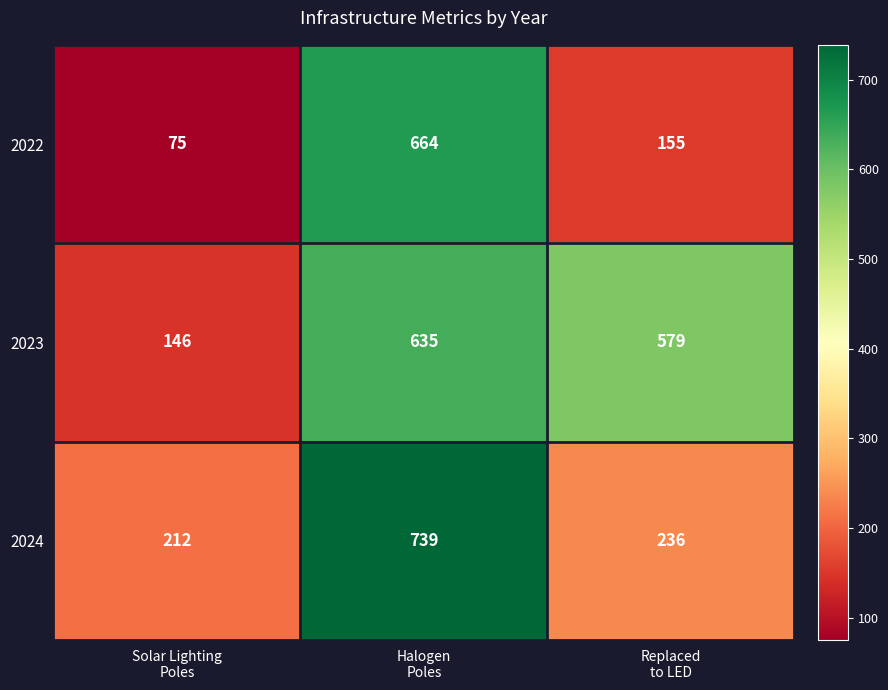

How many data points does each series have?

3